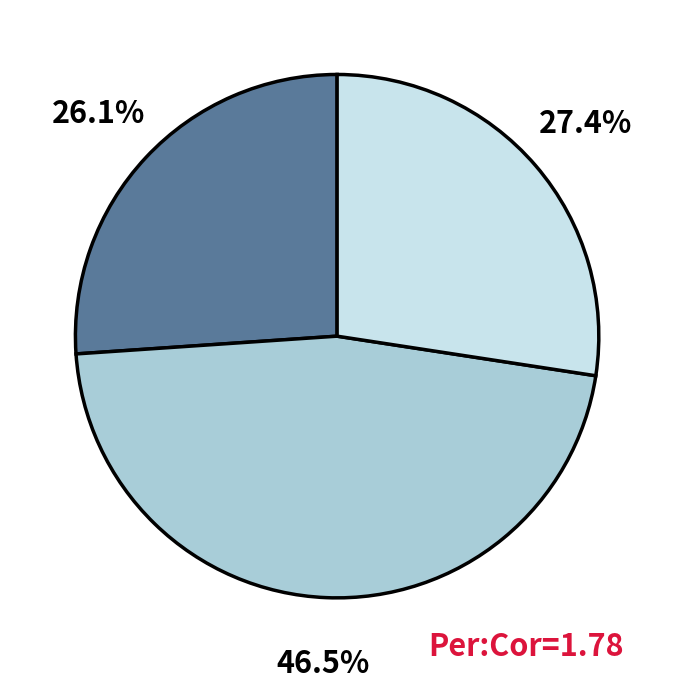

Does any single category account for the majority?

No